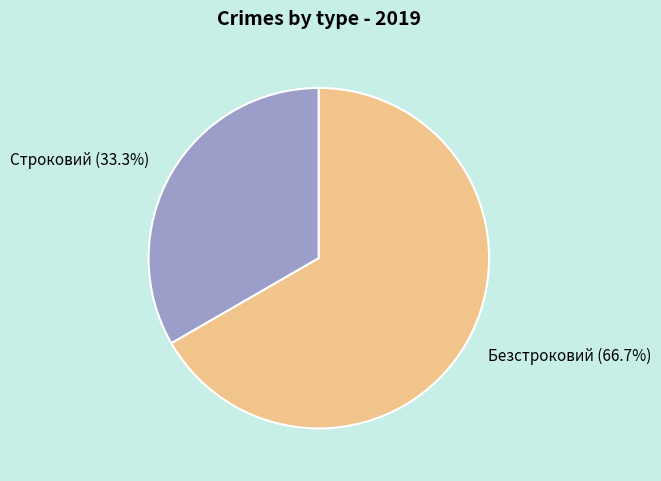

Combined, do Безстроковий and Строковий account for over 50%?

Yes